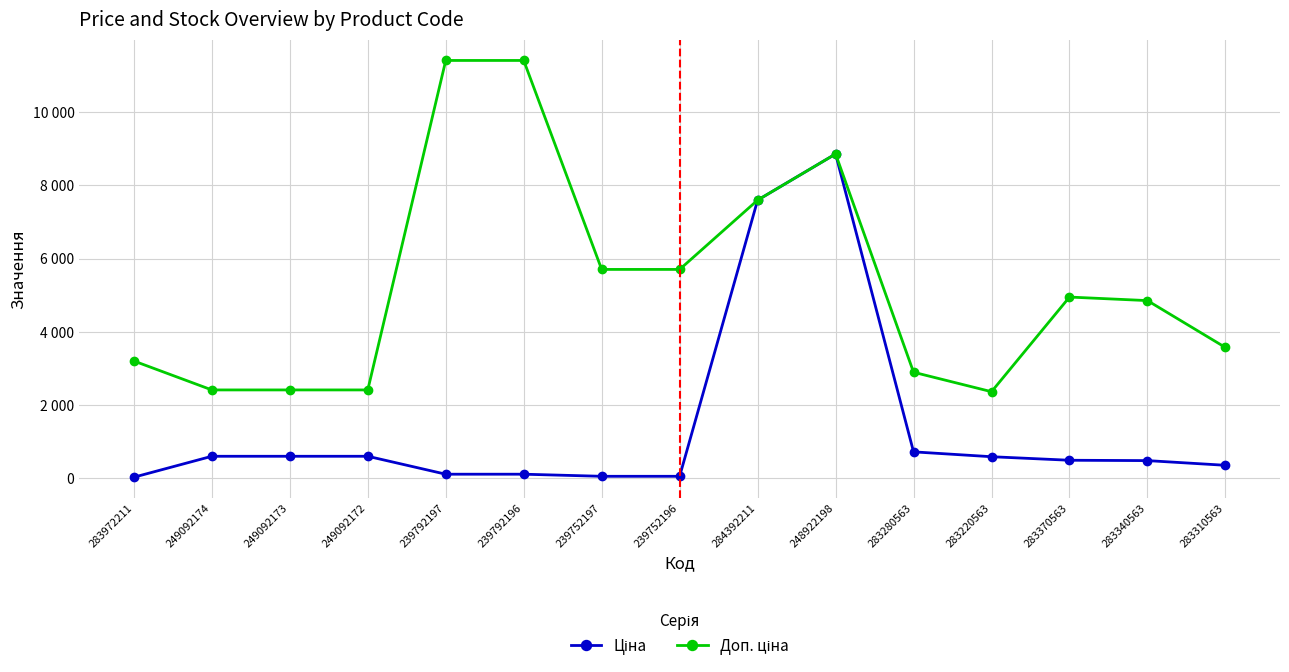

Is it true that Доп. ціна equals 5356.3 at 283972211?

False